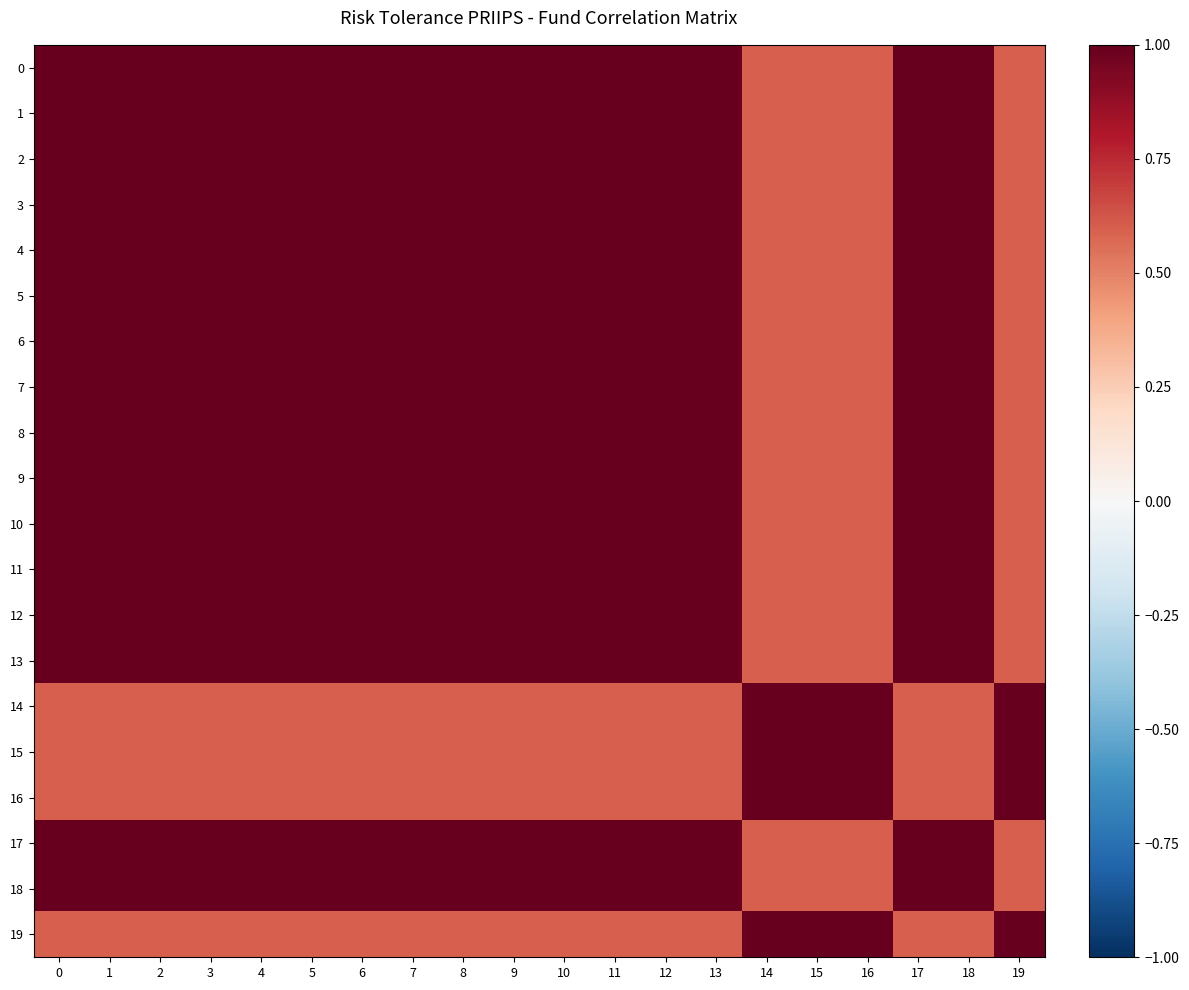

Count the number of categories in the chart.

20